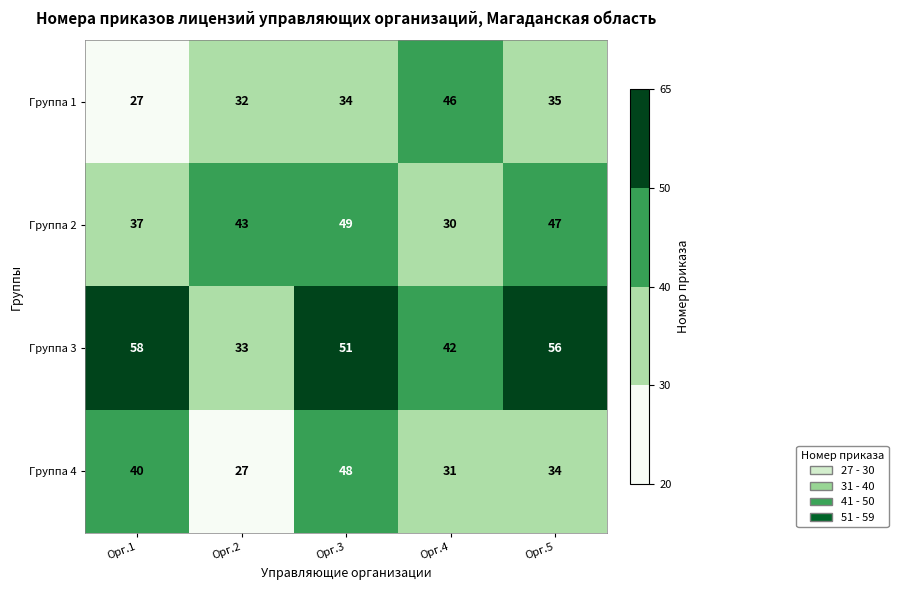

Reading left to right, what are all the values shown in this chart?

Группа 1: 27	32	34	46	35
Группа 2: 37	43	49	30	47
Группа 3: 58	33	51	42	56
Группа 4: 40	27	48	31	34